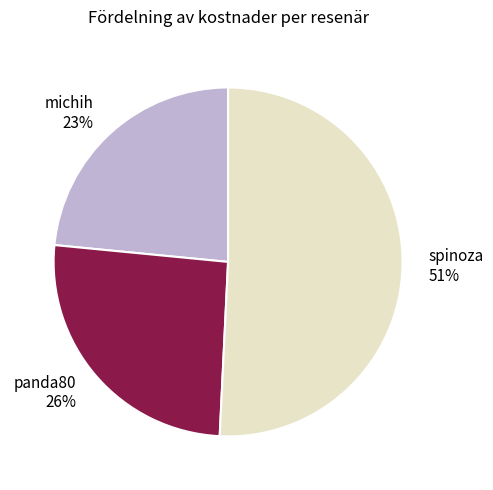

How many slices are in this pie chart?

3